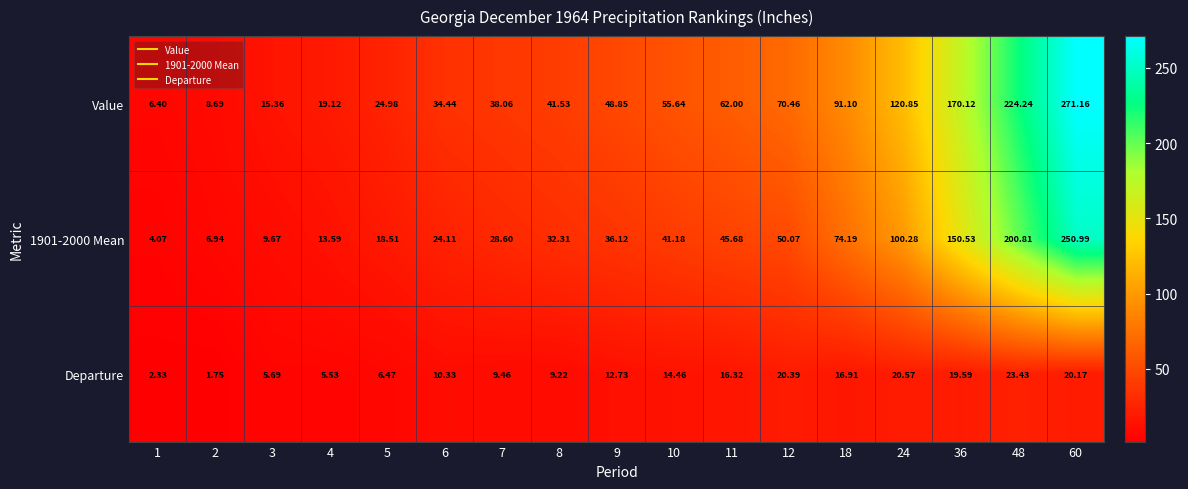

Which series has the widest spread of values?

Value